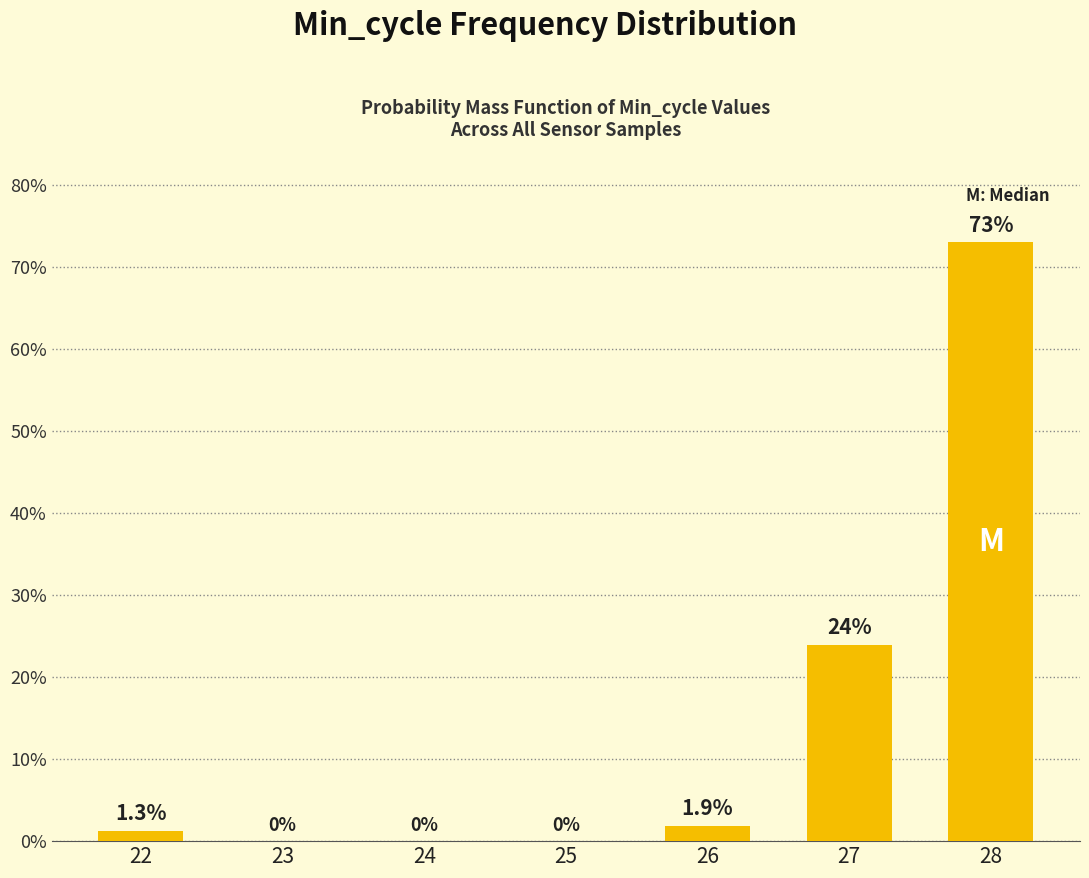

Which label corresponds to the largest value in the chart?

28